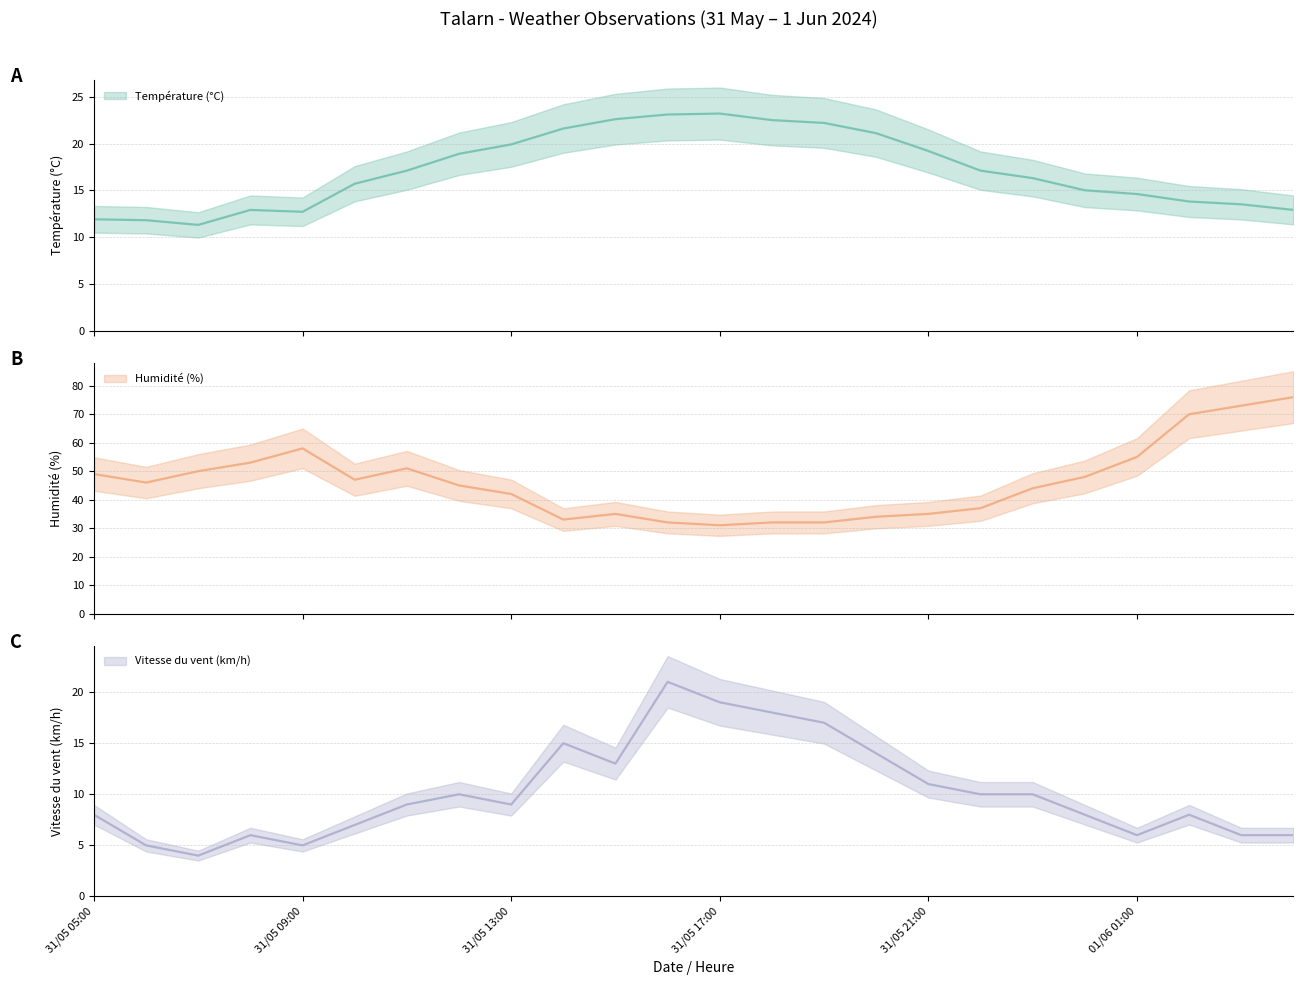

Which series has the widest spread of values?

Humidité (%)